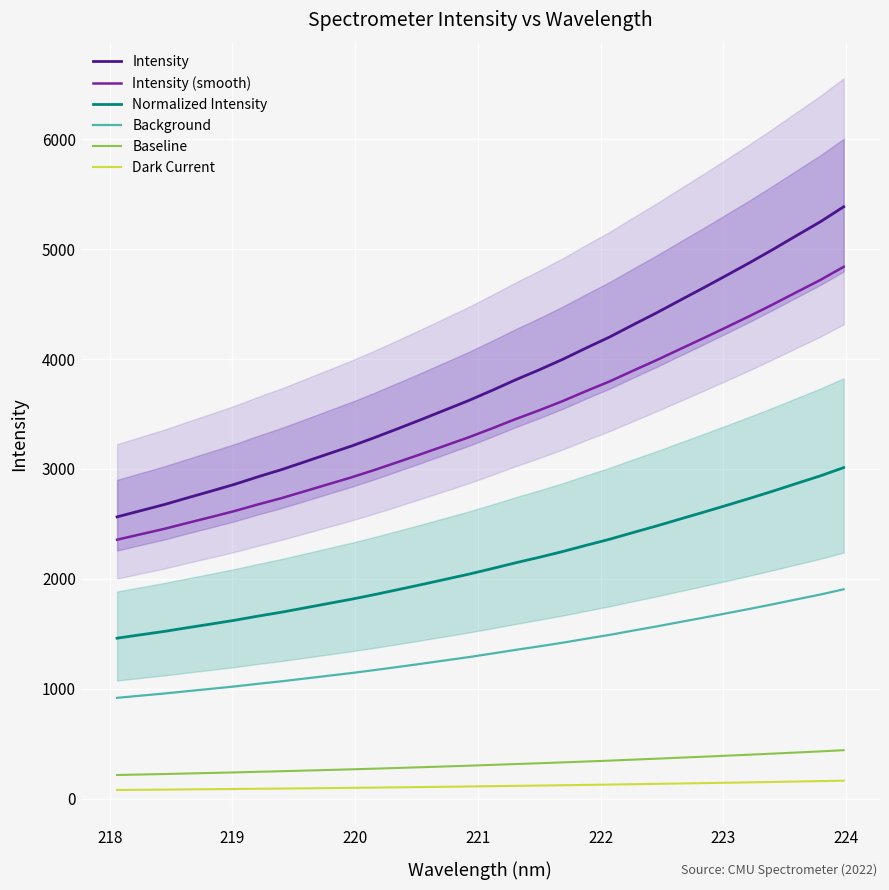

How many distinct data groups are displayed?

6